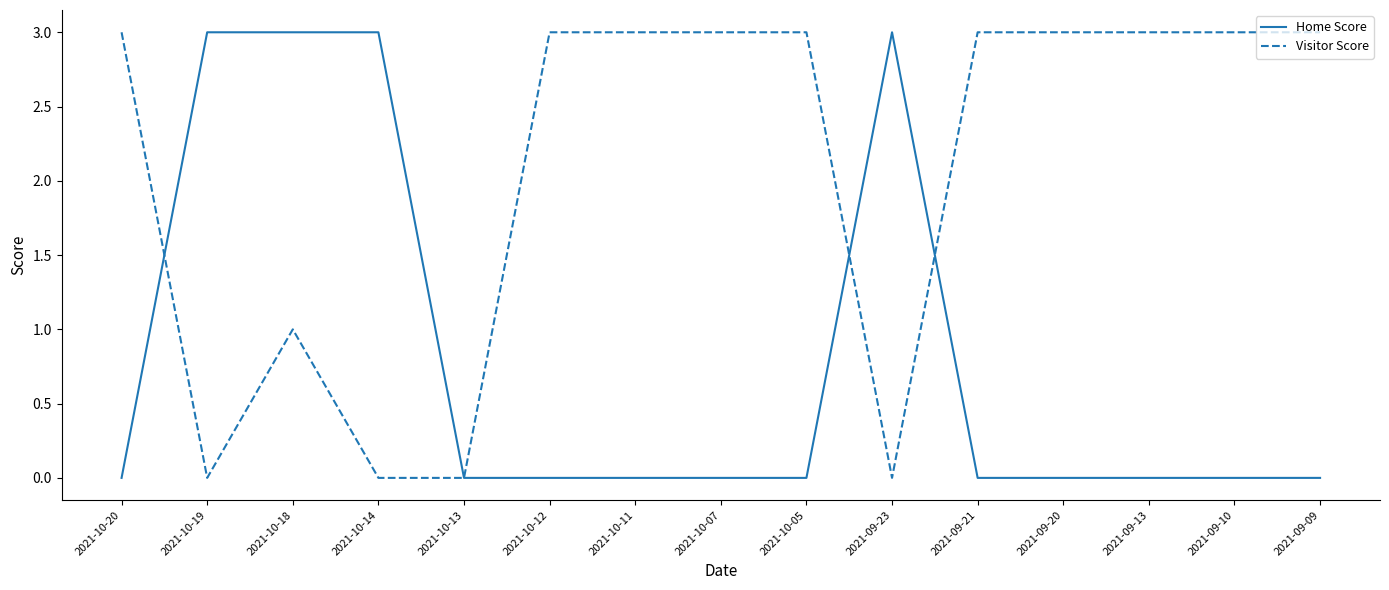

Between which two adjacent categories do Home Score and Visitor Score first intersect?

2021-10-20 and 2021-10-19